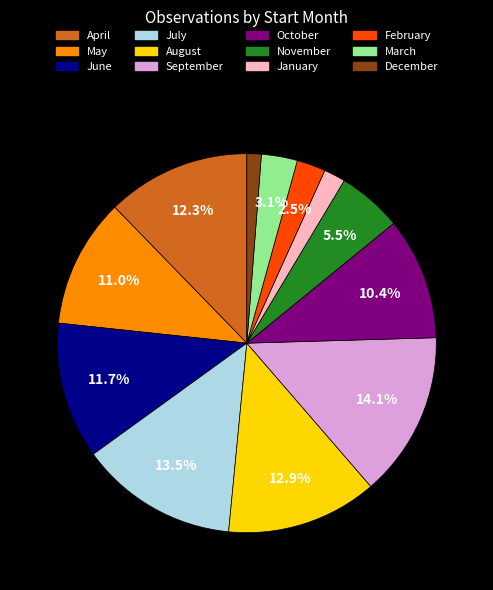

What is the ratio of the value at May to the value at April?

0.9